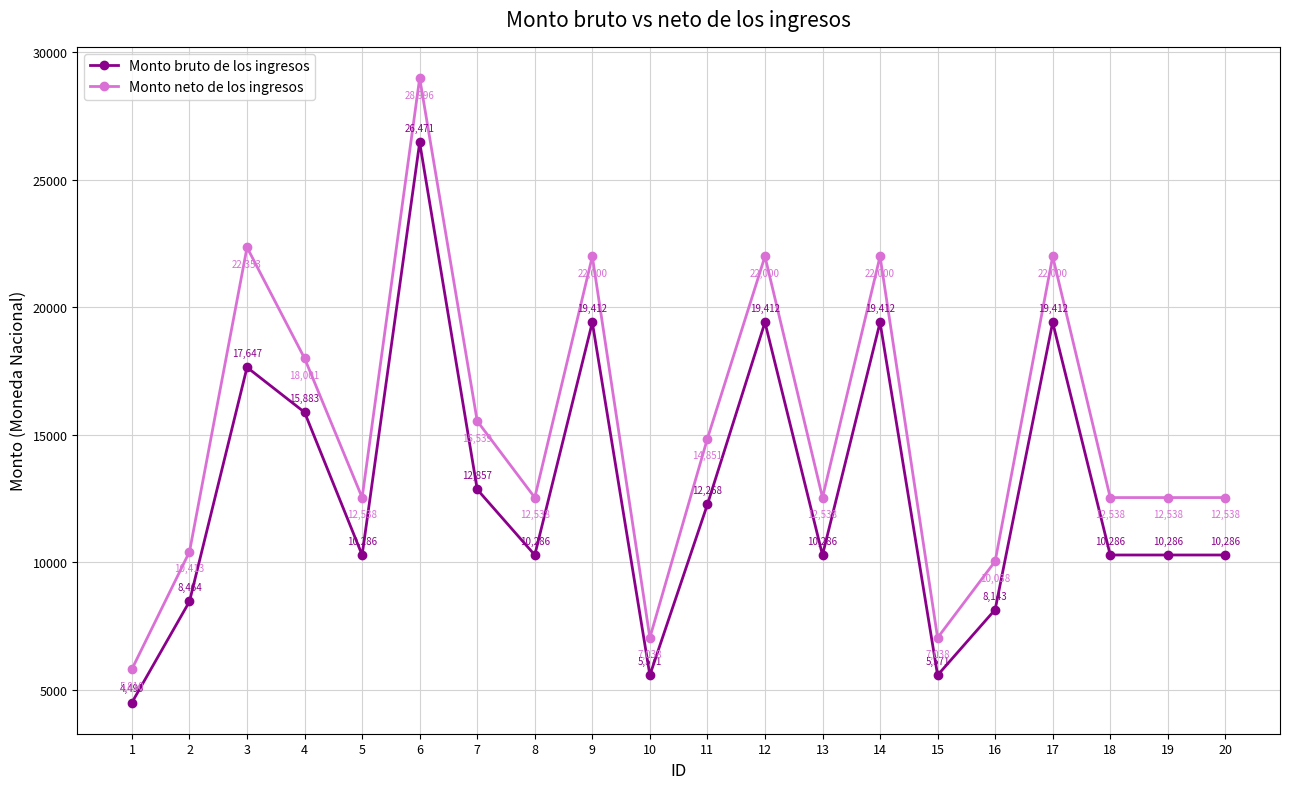

The value of Monto neto de los ingresos at 16 is 2199.5. True or false?

False